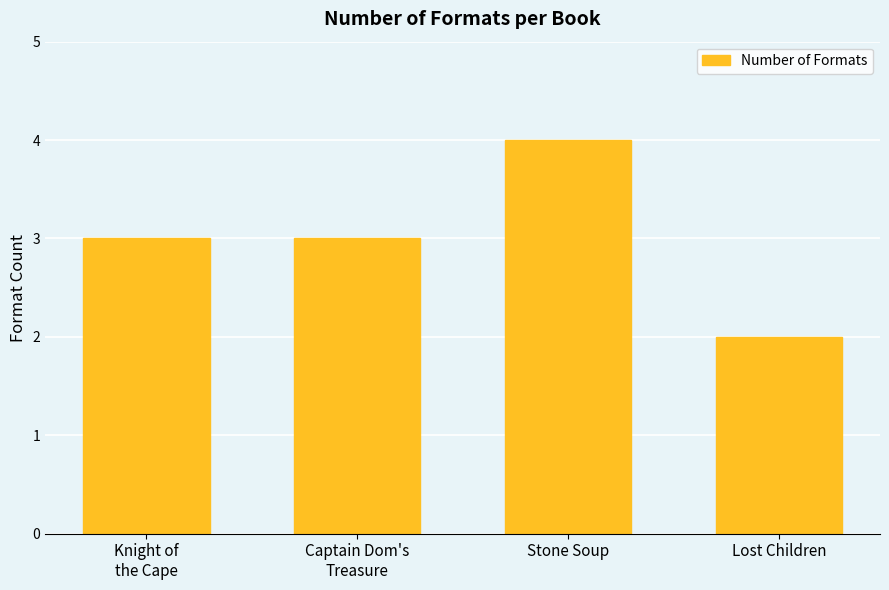

What is the minimum value shown in the chart?

2